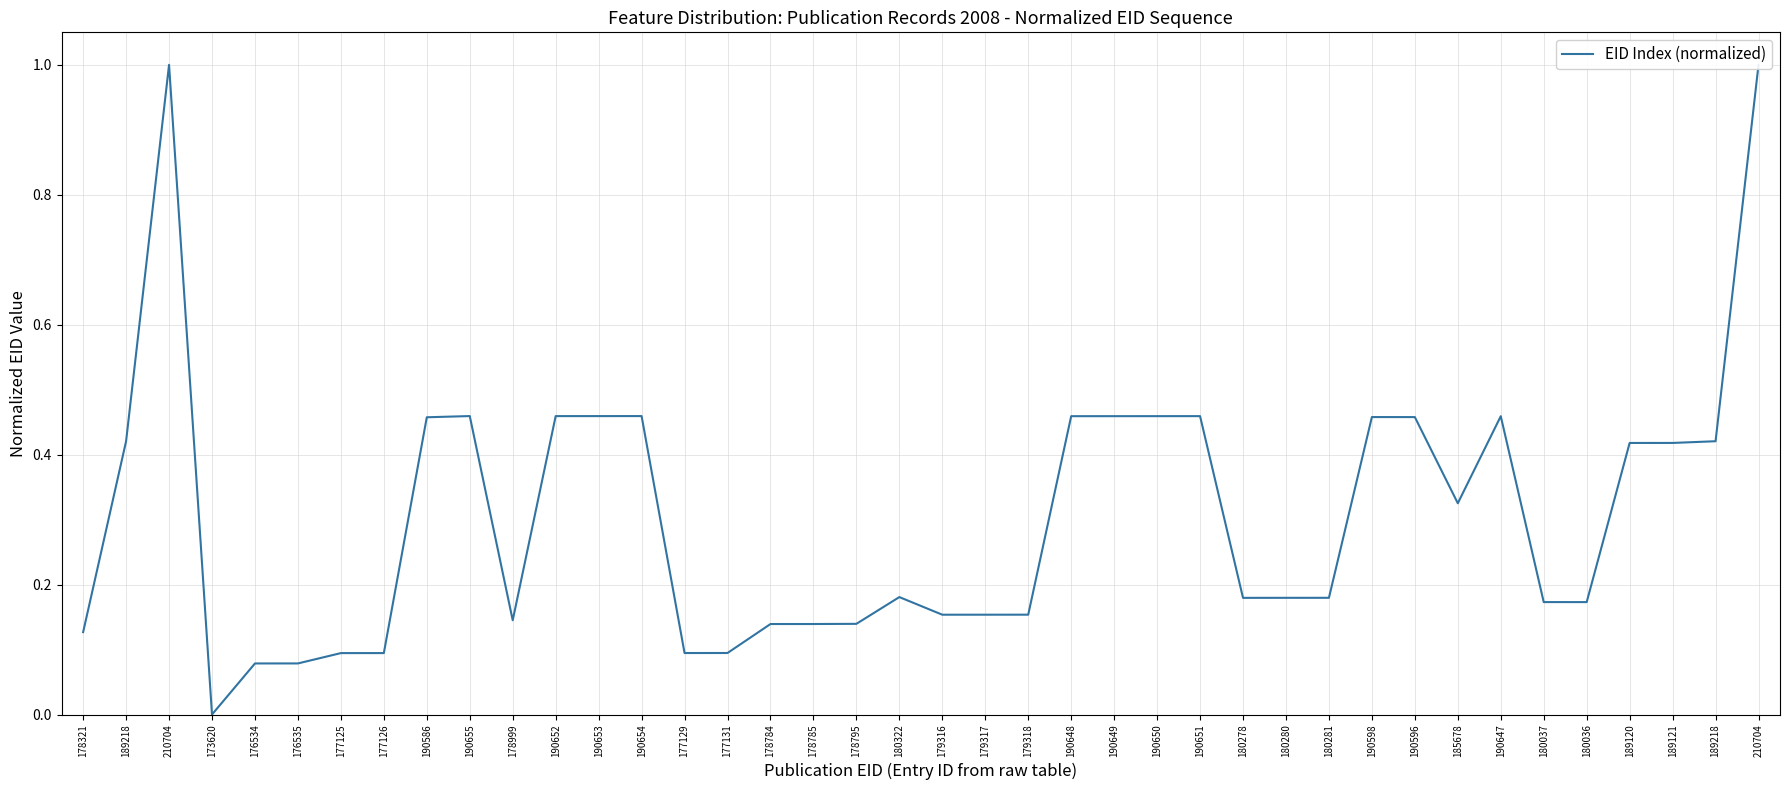

List the labels in order of value, largest first.

210704, 210704, 190655, 190654, 190653, 190652, 190651, 190650, 190649, 190648, 190647, 190598, 190596, 190586, 189218, 189218, 189121, 189120, 185678, 180322, 180281, 180280, 180278, 180037, 180036, 179318, 179317, 179316, 178999, 178795, 178785, 178784, 178321, 177131, 177129, 177126, 177125, 176535, 176534, 173620